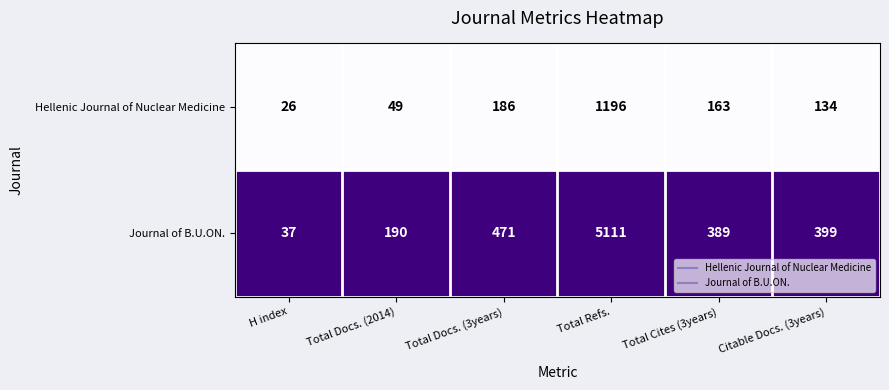

At which category is the sum across all series the highest?

Total Refs.